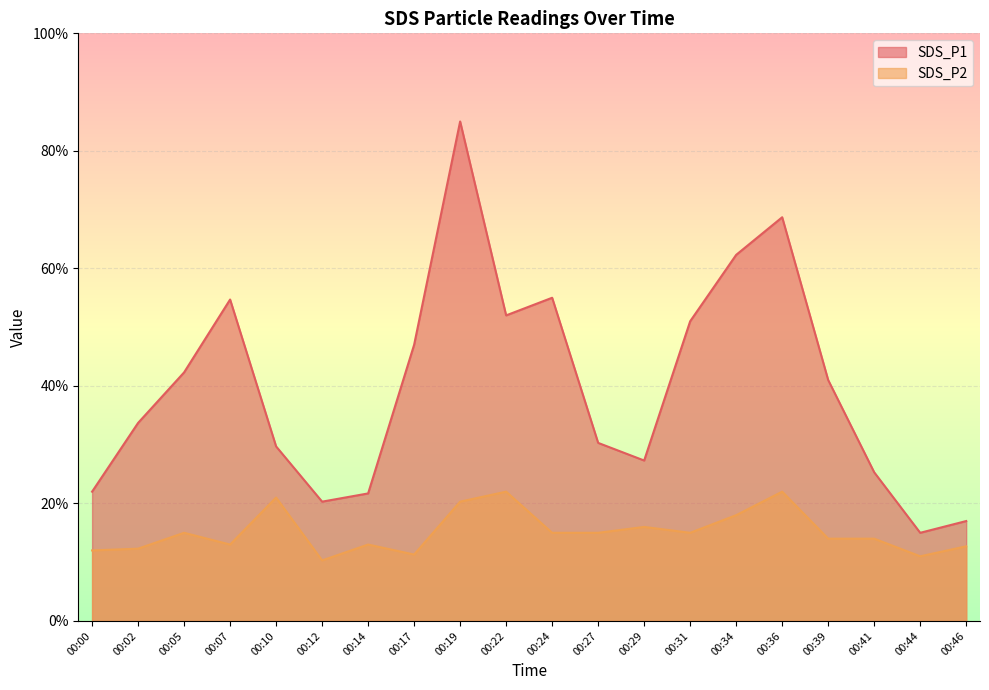

How many lines are shown in the chart?

2